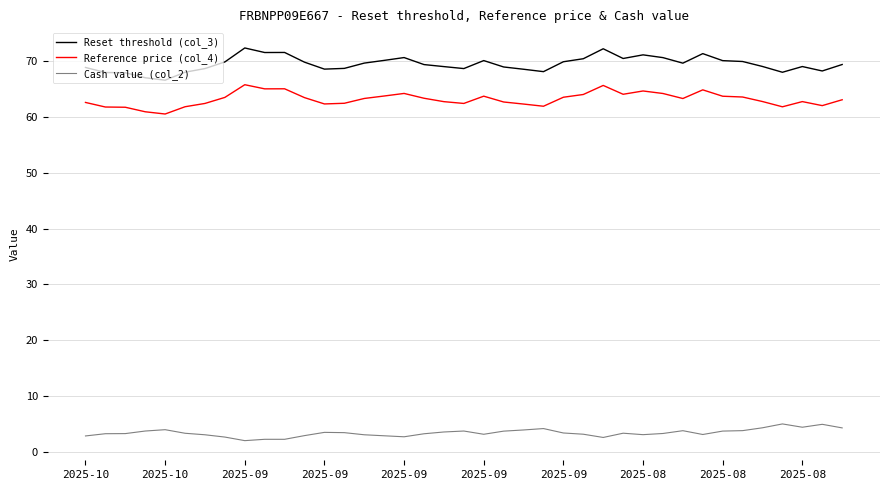

What is the minimum value shown in the chart?

2.1